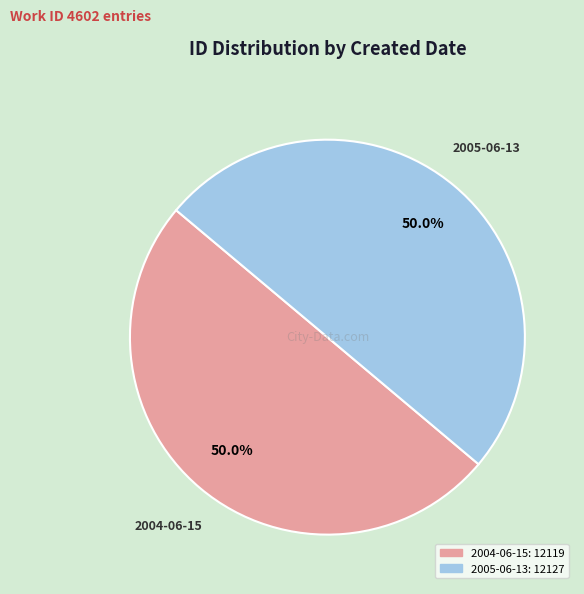

To the nearest percent, what is the average slice percentage?

50%